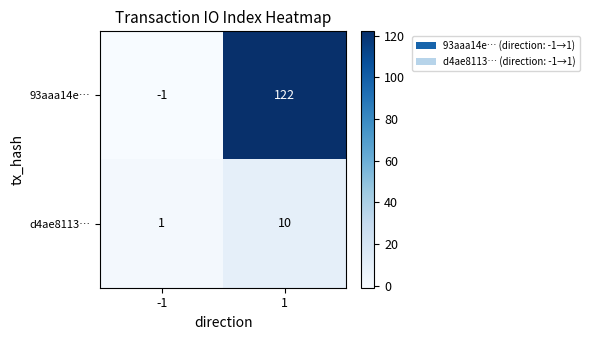

List the series in order of their overall mean, highest first.

93aaa14e…, d4ae8113…